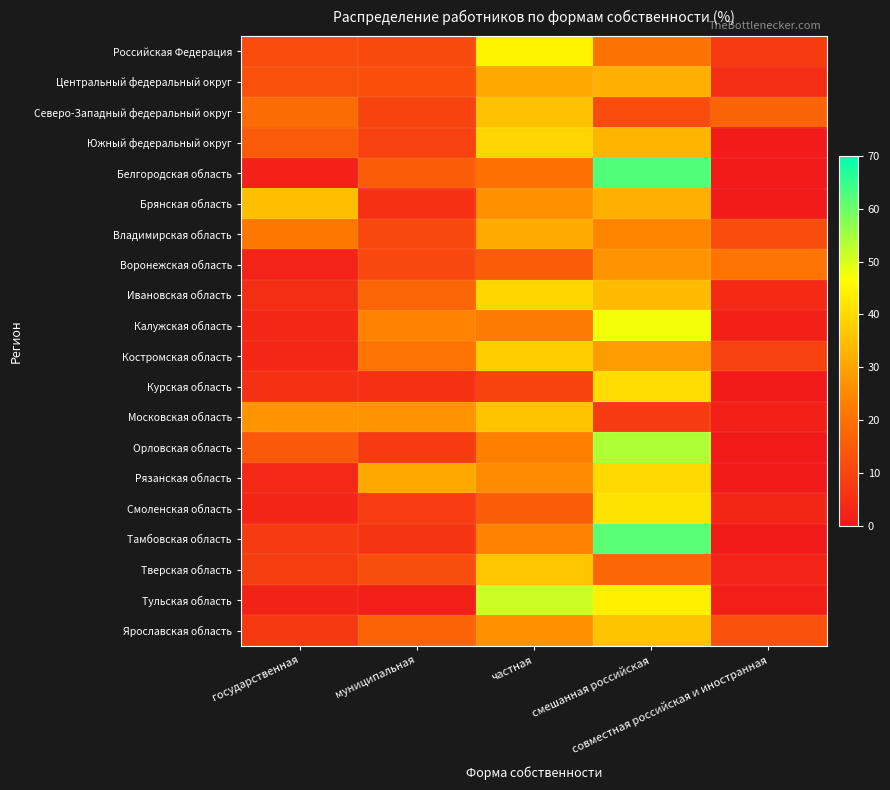

Rank the series by their maximum value, from highest to lowest.

Белгоpодская область, Тамбовская область, Оpловская область, Тульская область, Калужская область, Российская Федеpация, Смоленская область, Куpская область, Рязанская область, Ивановская область, Южный федеральный округ, Костpомская область, Твеpская область, Московская область, Яpославская область, Севеpо-Западный федеральный округ, Бpянская область, Центpальный федеральный округ, Владимиpская область, Воpонежская область